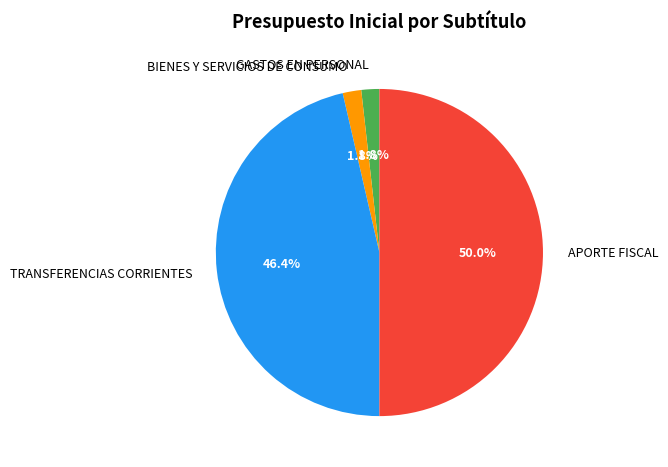

Count the number of slices in the pie.

4